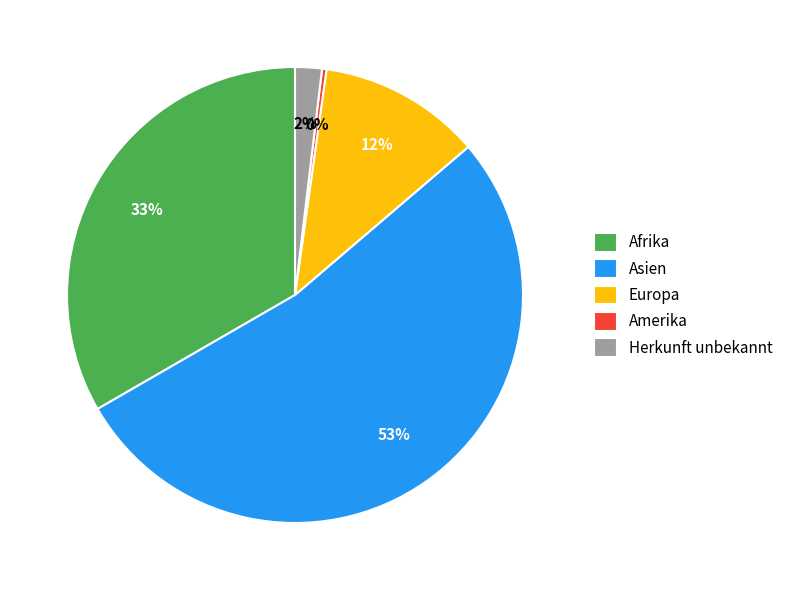

Is it true that Herkunft unbekannt is 2% of the pie?

True